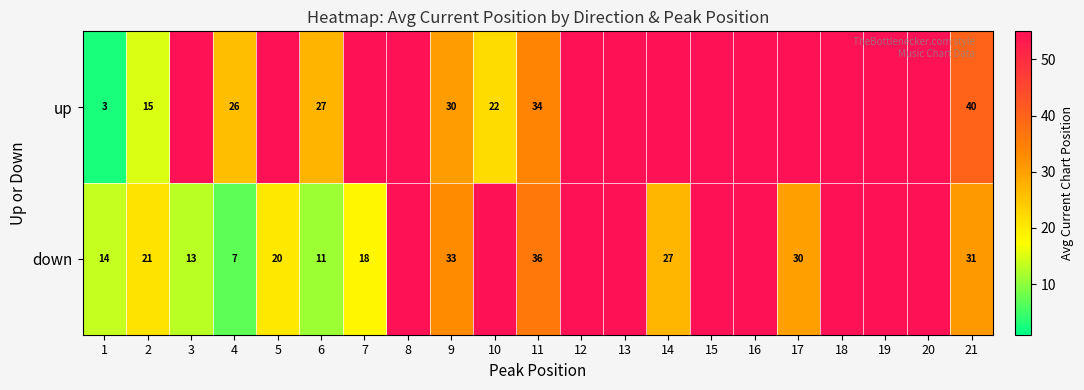

Where does the up series first go above 34?

21